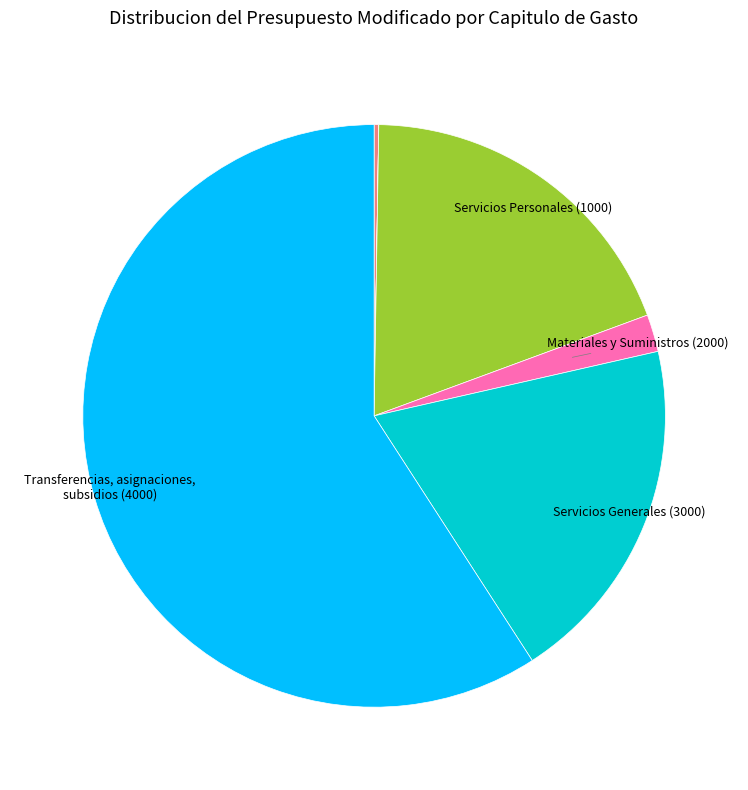

Is there a majority slice in this chart?

Yes